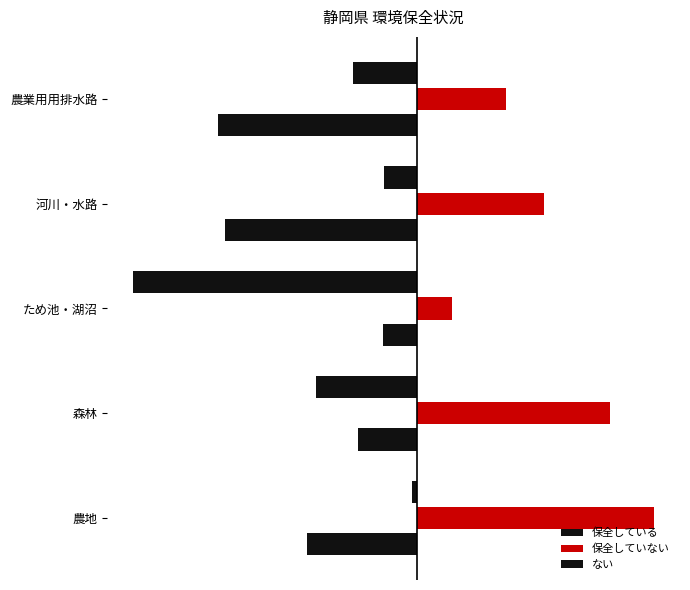

Which series has the largest range (max minus min)?

ない